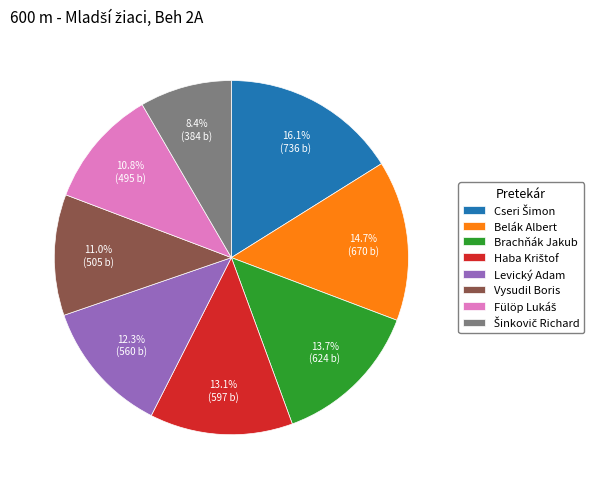

How much of the chart is everything except Vysudil Boris?

89.0%